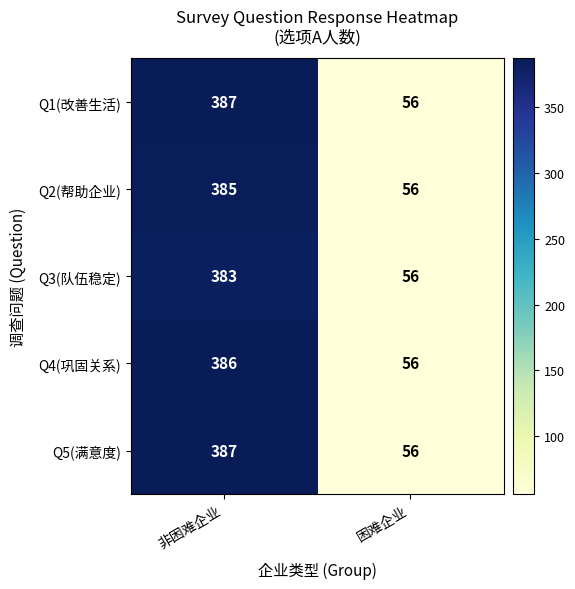

True or false: Q4(巩固关系) has a value of 56 at 困难企业.

True